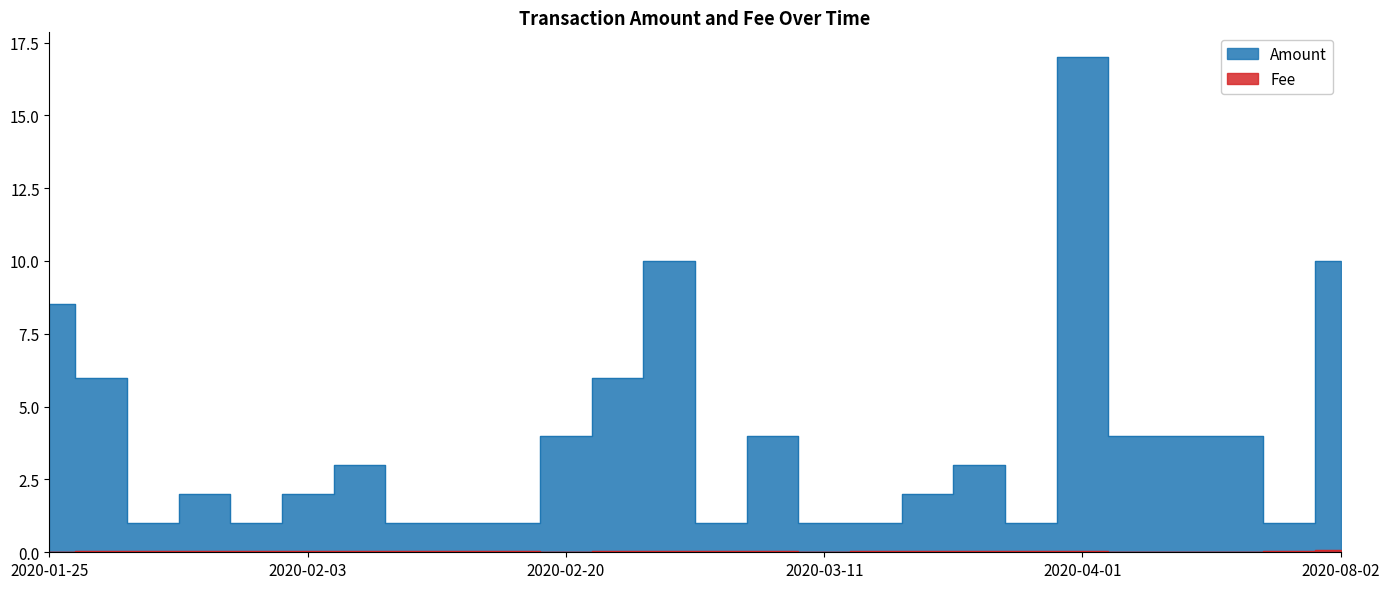

Rank the series at 2020-04-01 from lowest to highest value.

Fee, Amount